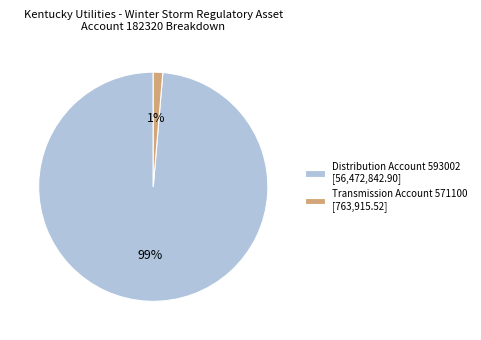

True or false: Distribution Account 593002 [56,472,842.90] accounts for 99% of the total.

True